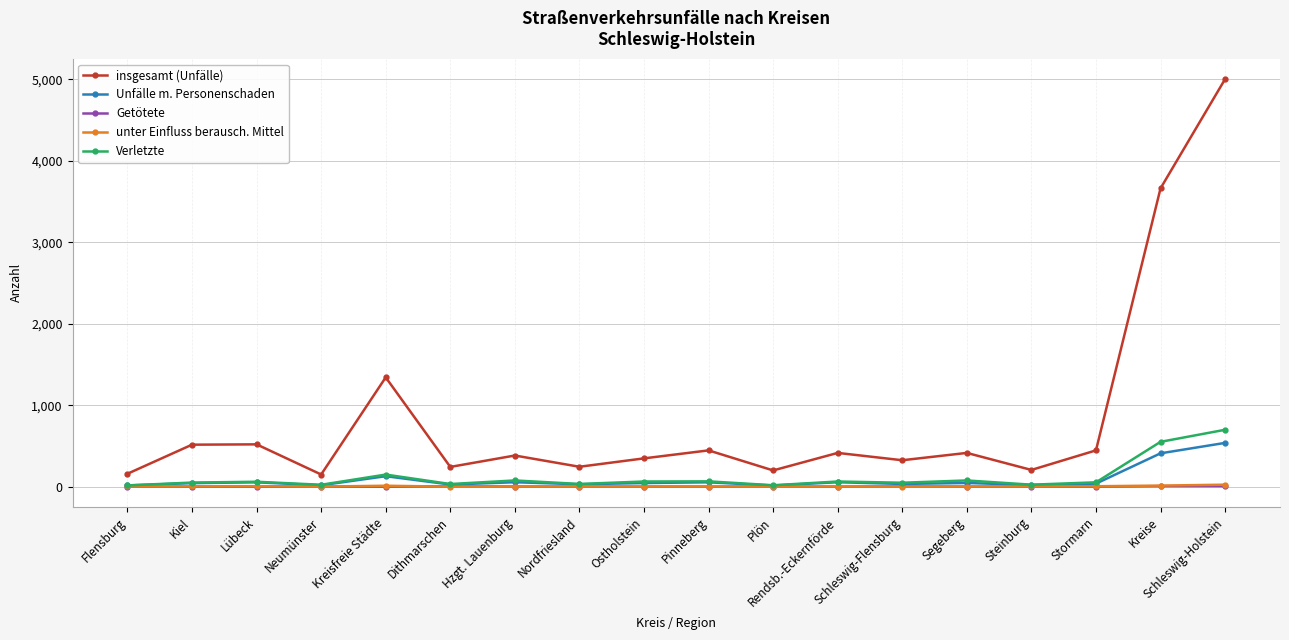

What is the sum of the insgesamt (Unfälle) values at Dithmarschen and Stormarn?

687